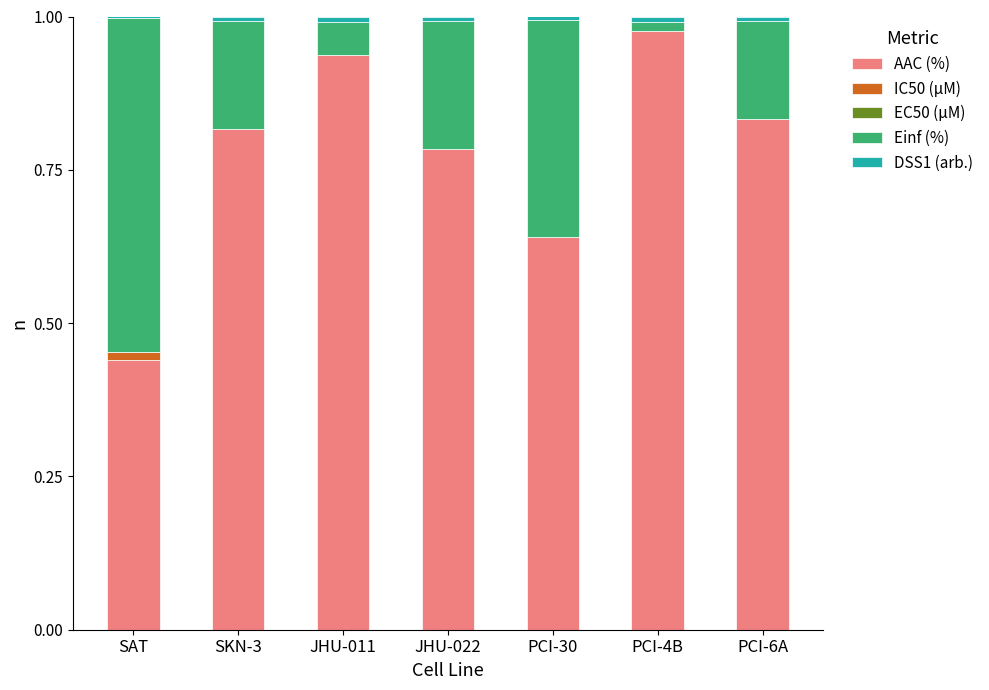

At which label does AAC (%) reach its peak?

PCI-4B